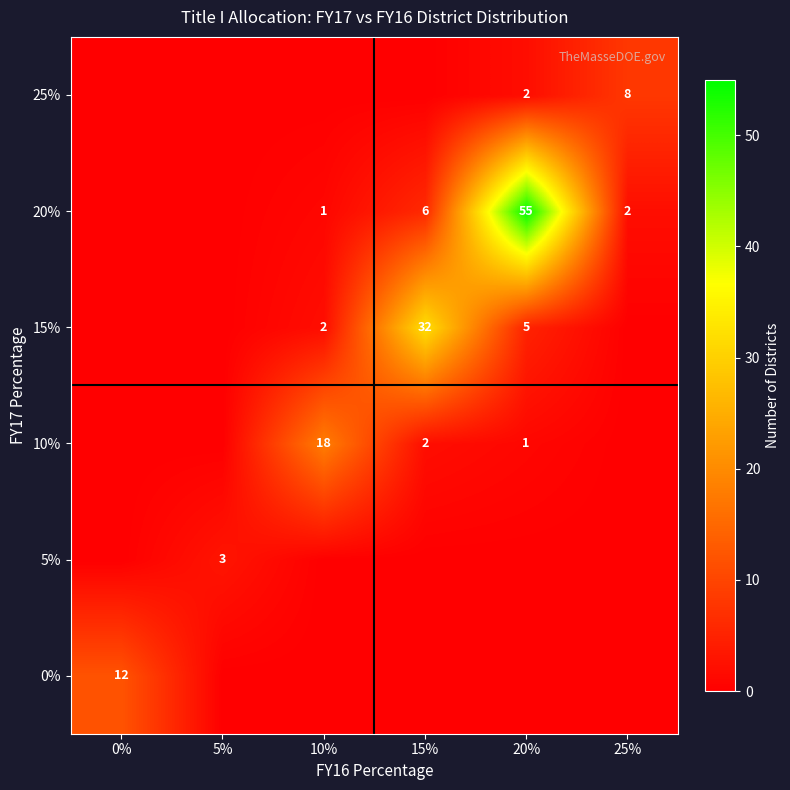

What is the sum of the 15% values at 15% and 20%?

37